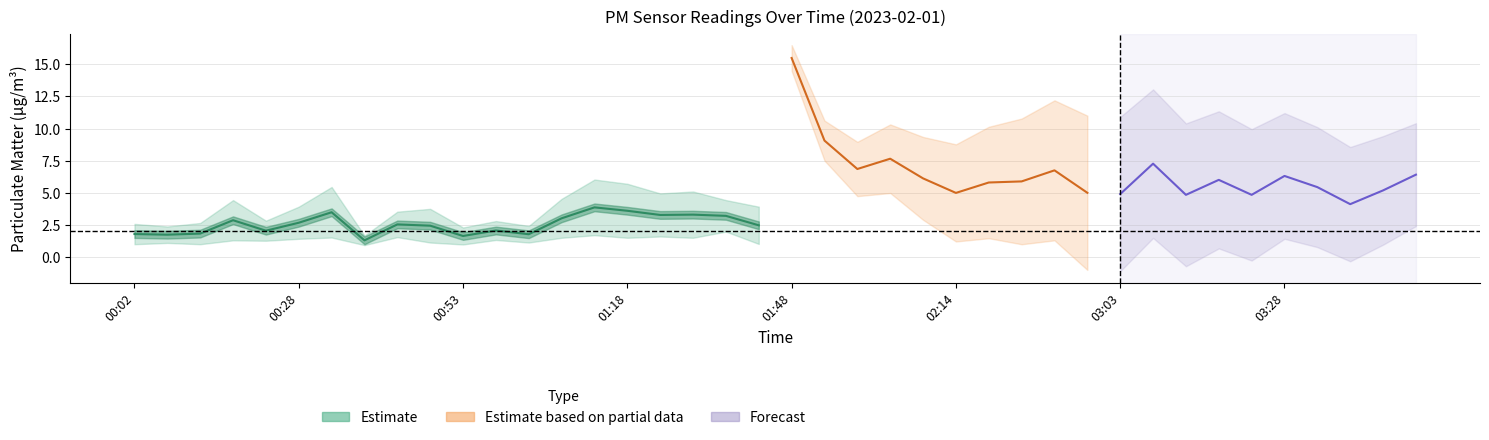

True or false: P2 and P1 intersect in this chart.

False